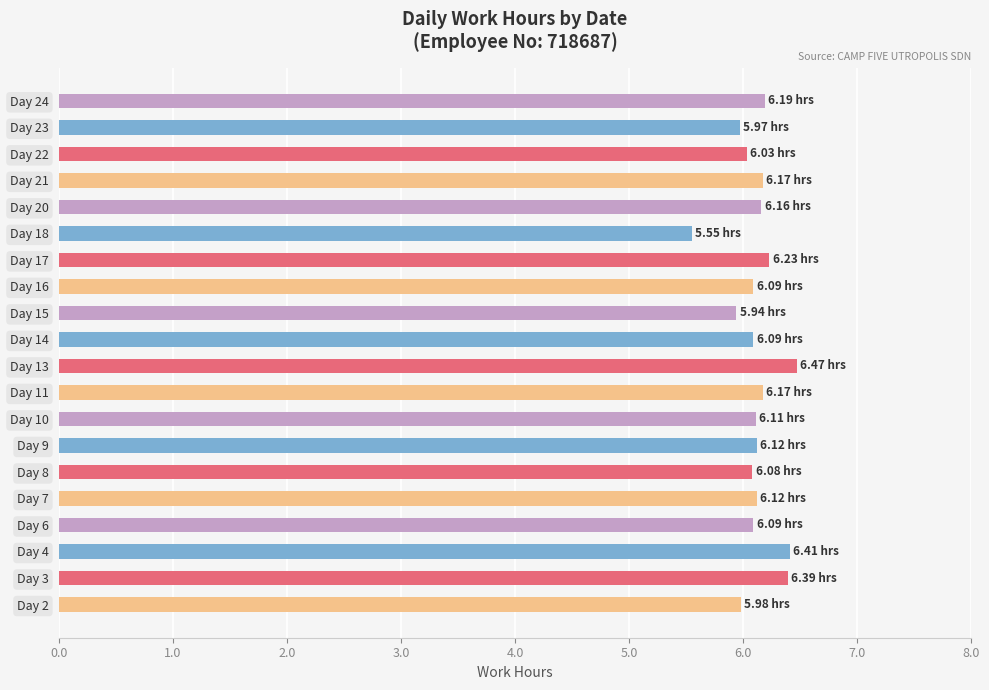

What is the difference between the second highest and minimum values?

0.9